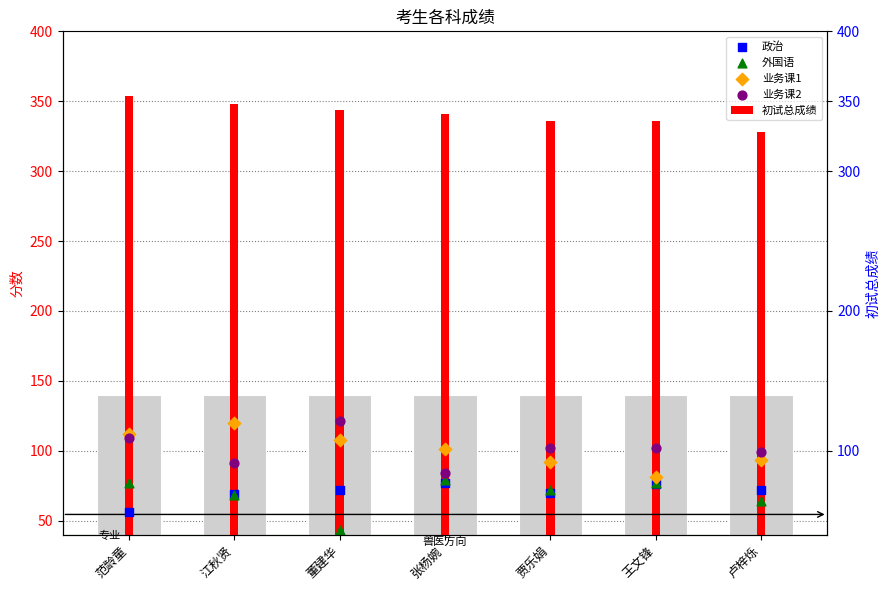

Which series has the largest Y range (max minus min)?

业务课1